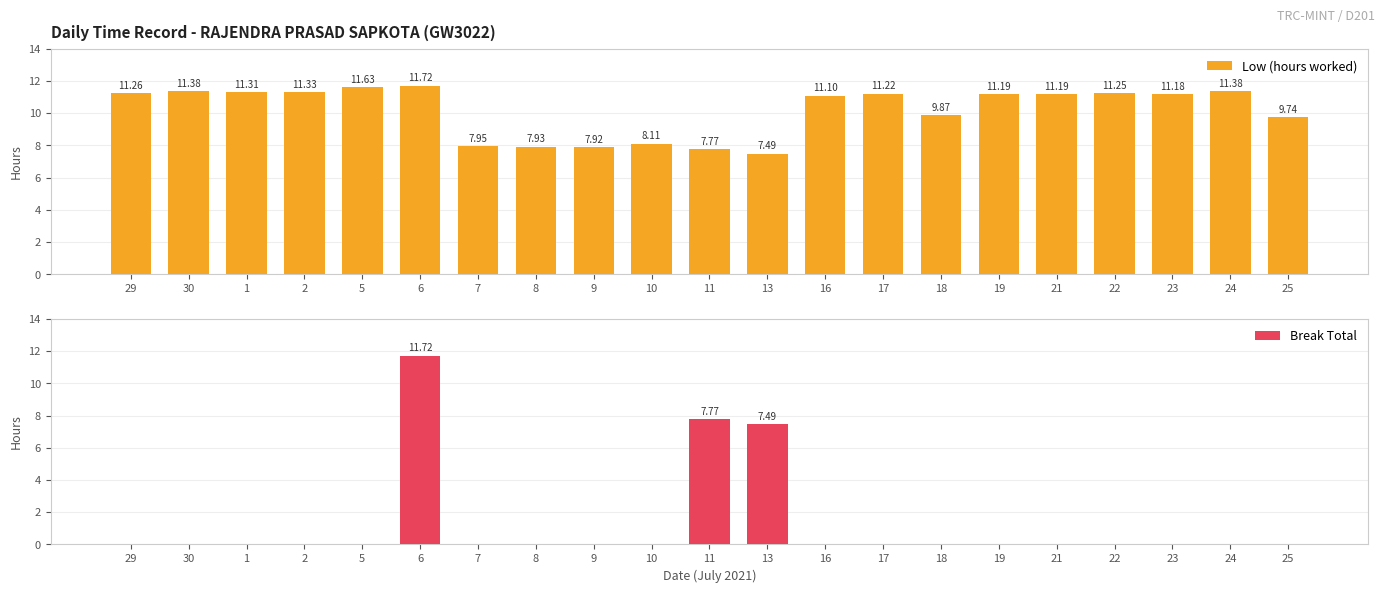

How many series are shown in this chart?

2